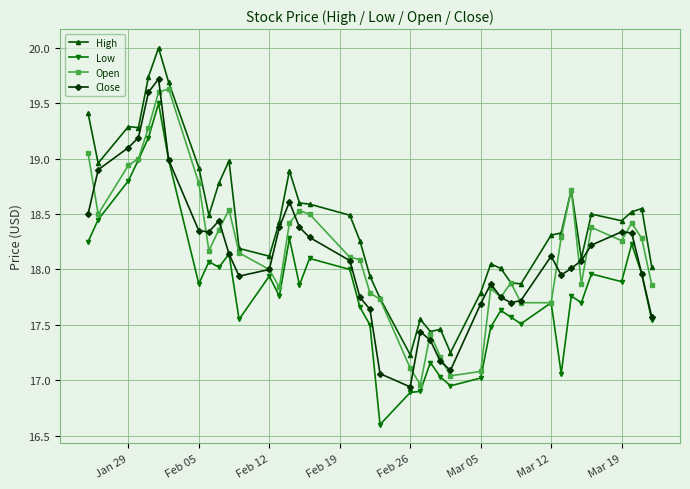

What is the maximum value shown in the chart?

20.0